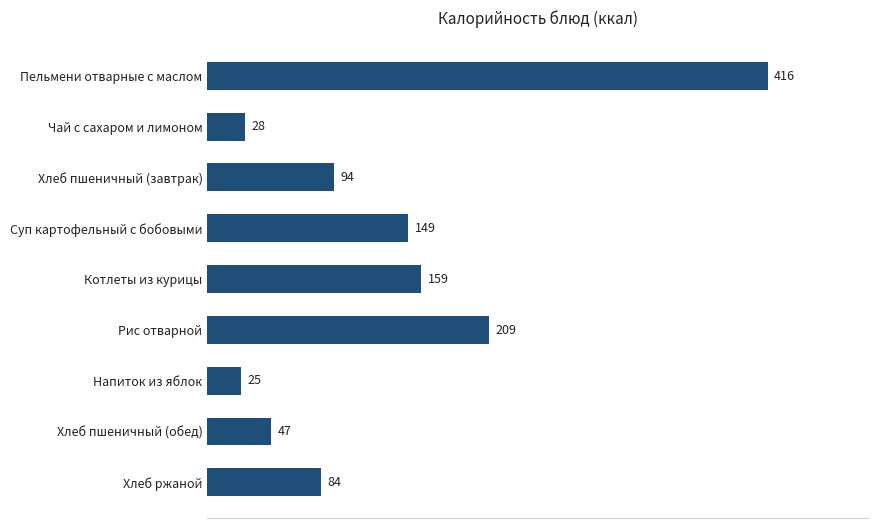

What is the ratio of the value at Рис отварной to the value at Хлеб ржаной?

2.5